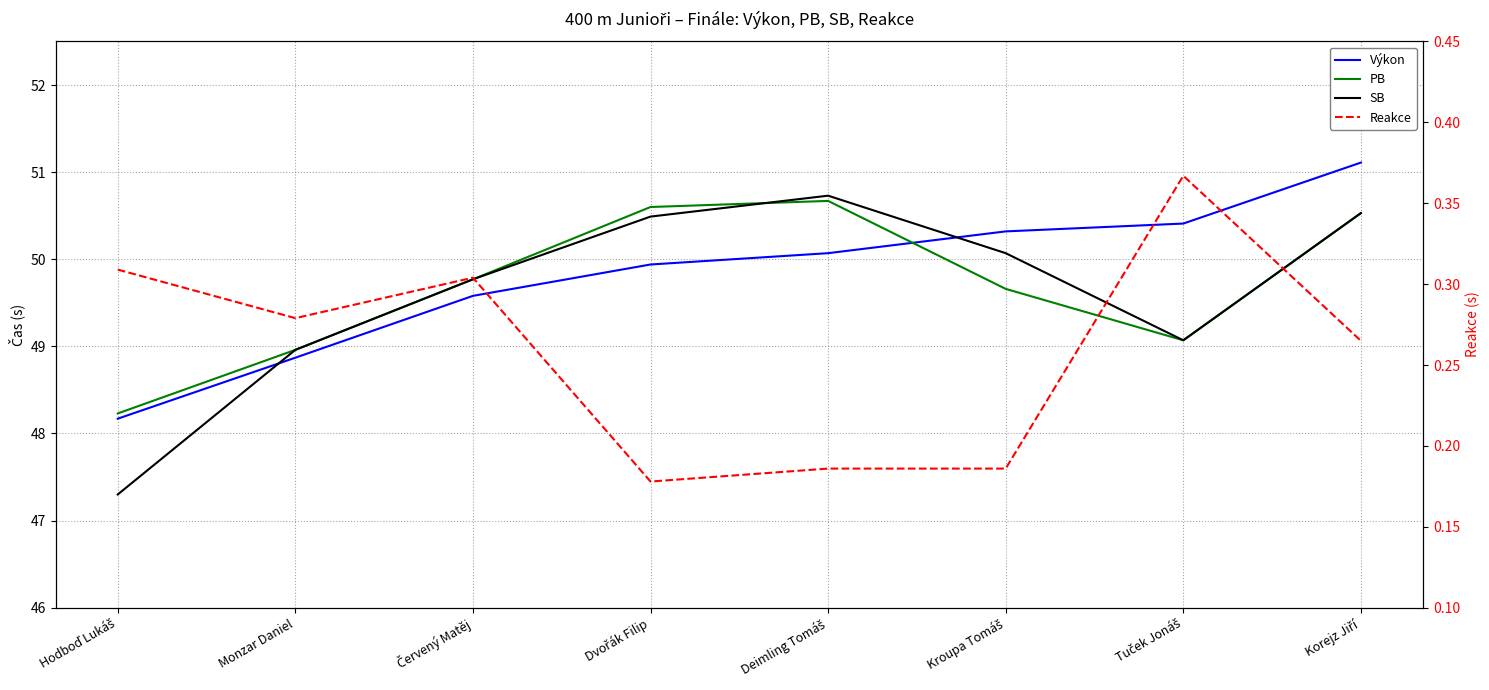

How many data points in PB are above 49?

6